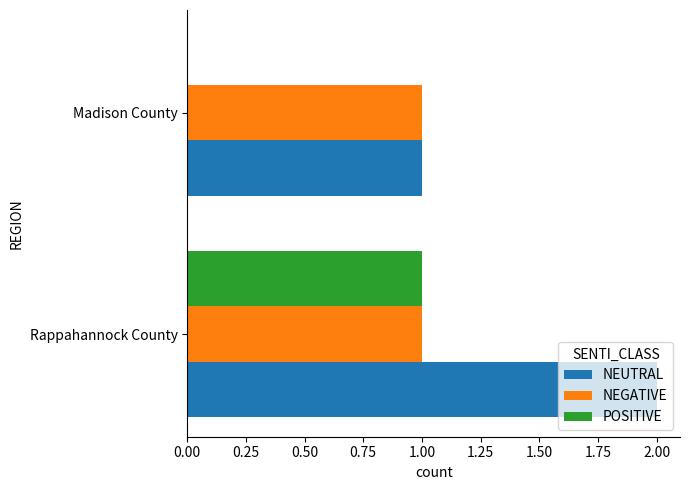

Which series has the largest total across all categories?

NEUTRAL